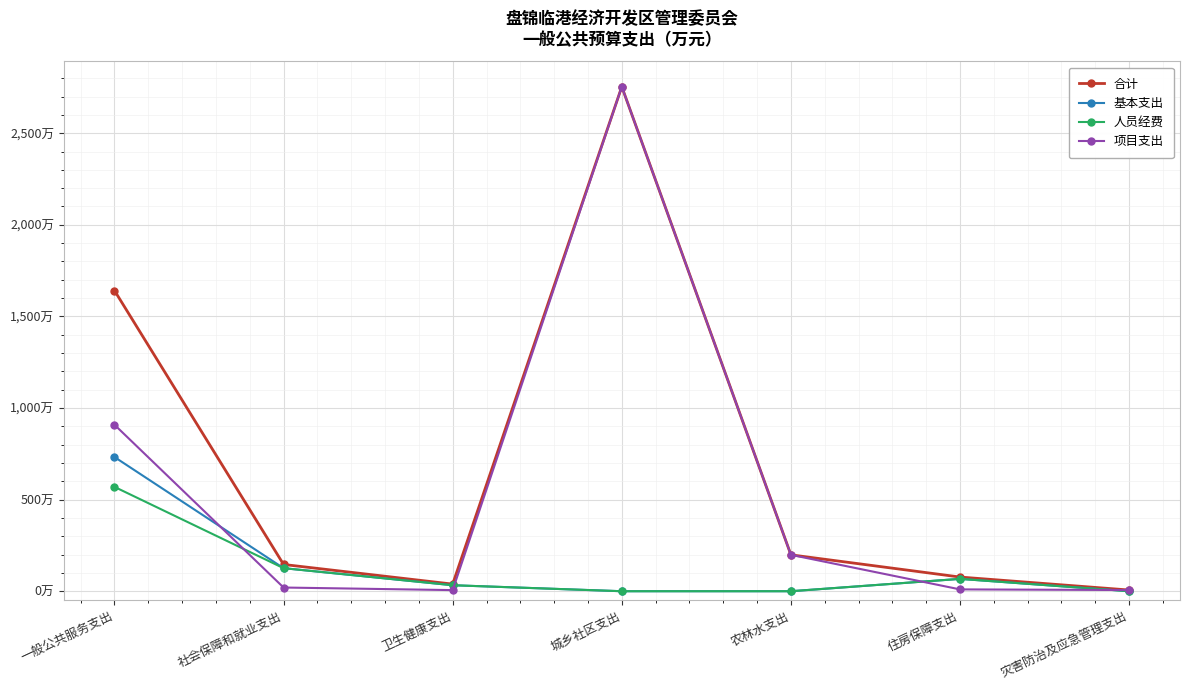

What position from the left is 灾害防治及应急管理支出?

7